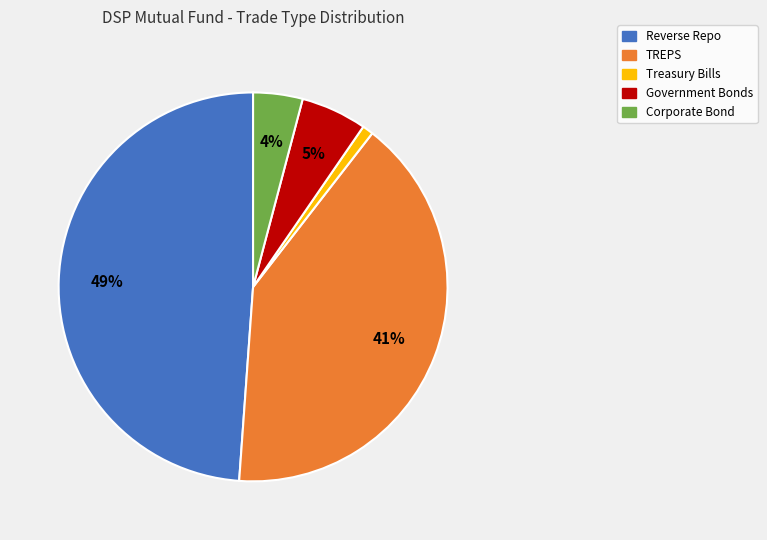

Combined, do Corporate Bond and Reverse Repo account for over 50%?

Yes